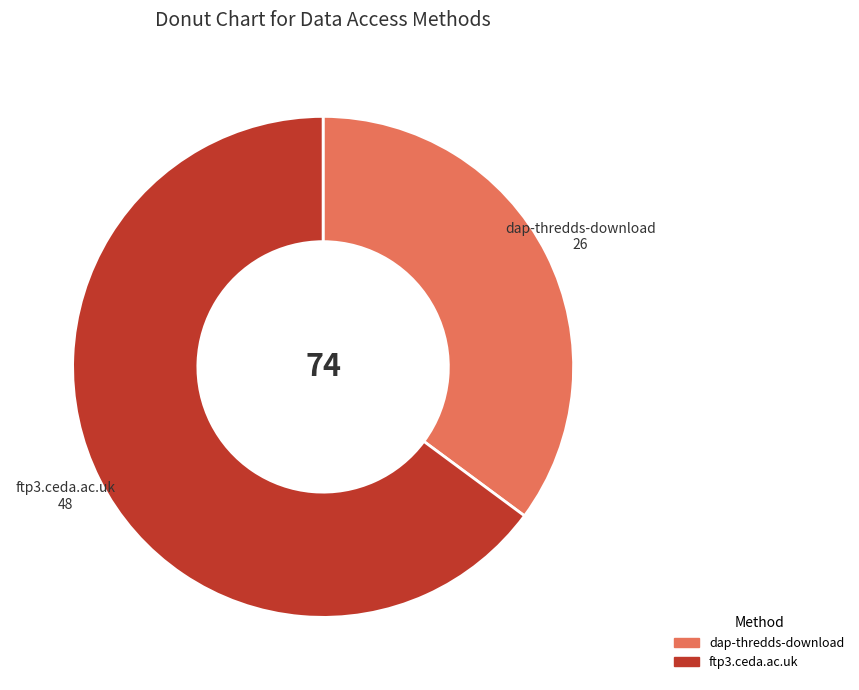

Between ftp3.ceda.ac.uk and dap-thredds-download, which is larger?

ftp3.ceda.ac.uk